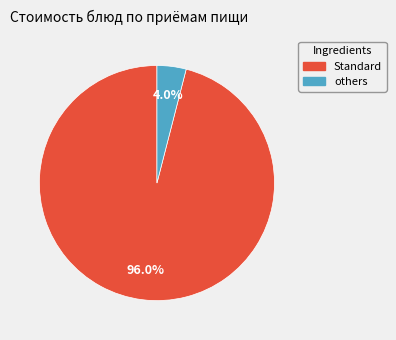

Is there any slice that represents more than half of the pie?

Yes